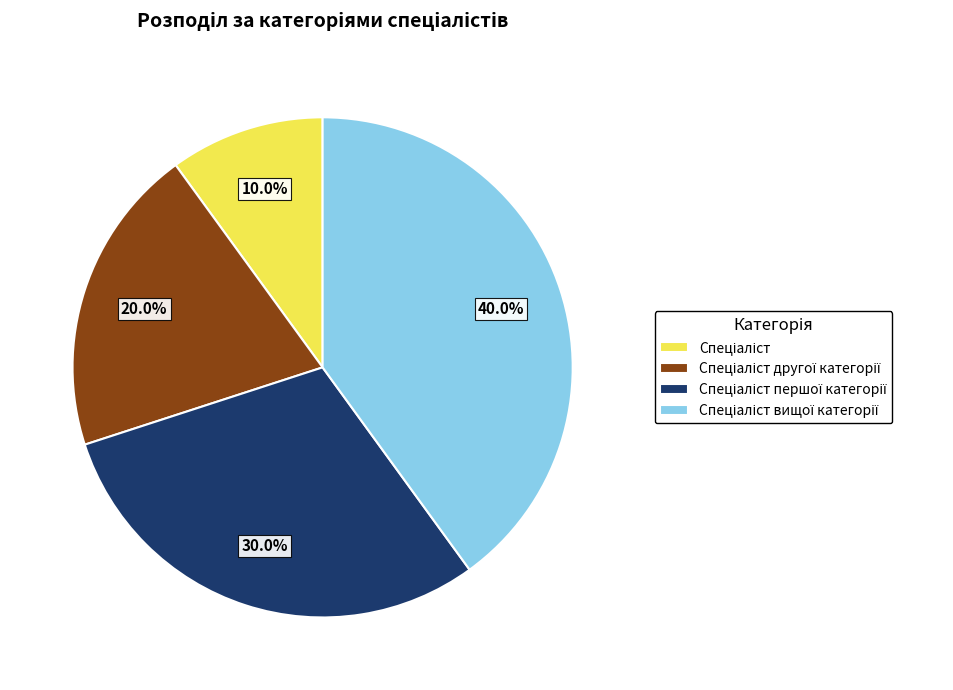

Is there any slice that represents more than half of the pie?

No